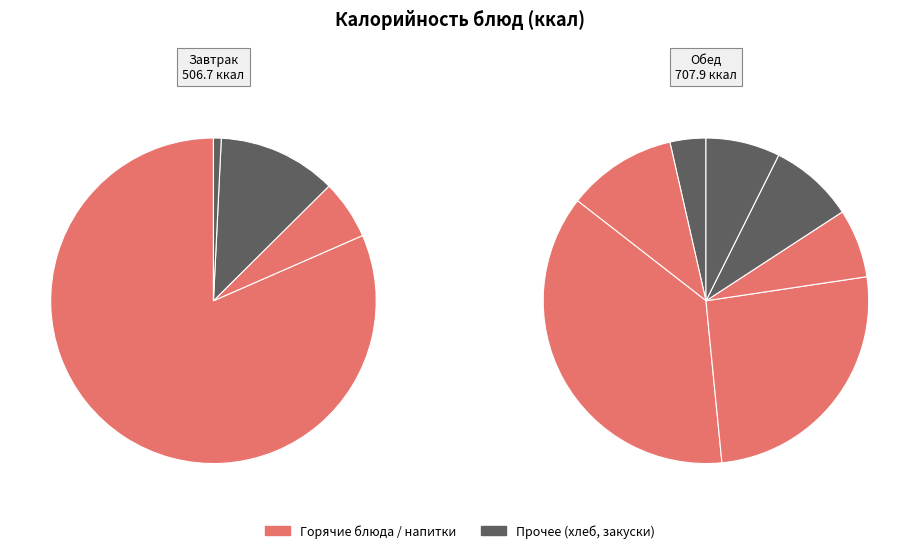

To the nearest percent, what is the difference between the largest and smallest slice percentages?

34%